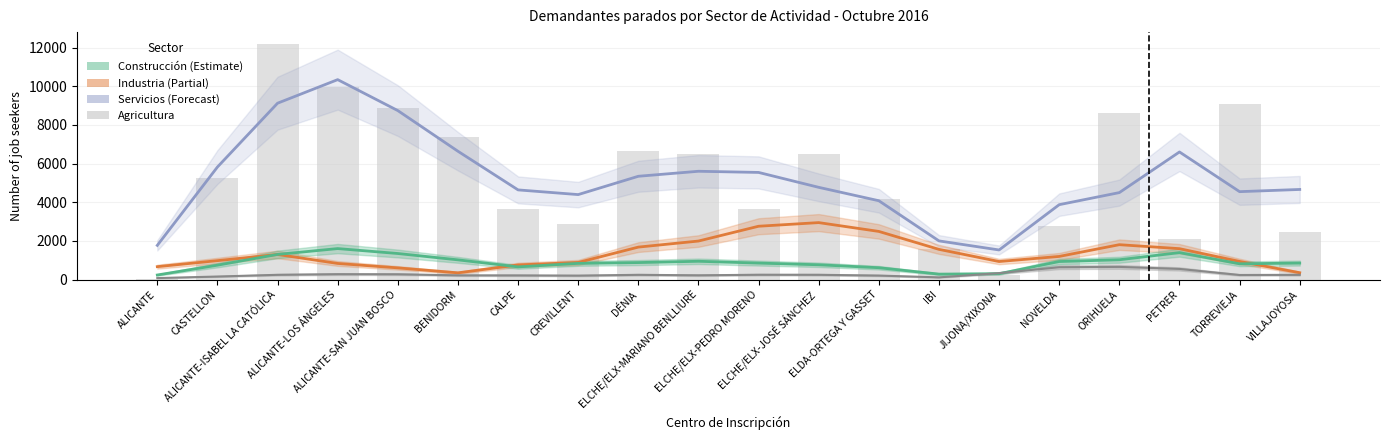

Rank the series at ALICANTE from highest to lowest value.

Servicios, Industria, Construcción, Agricultura